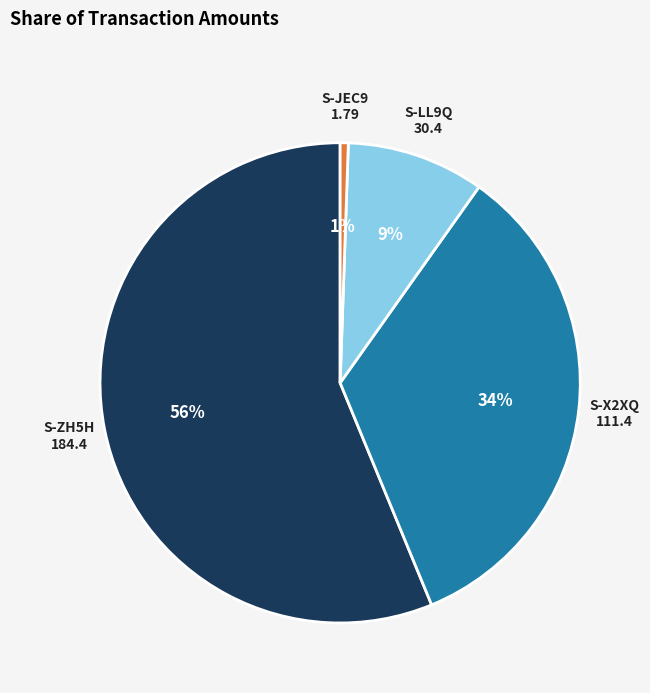

Is there any slice that represents more than half of the pie?

Yes